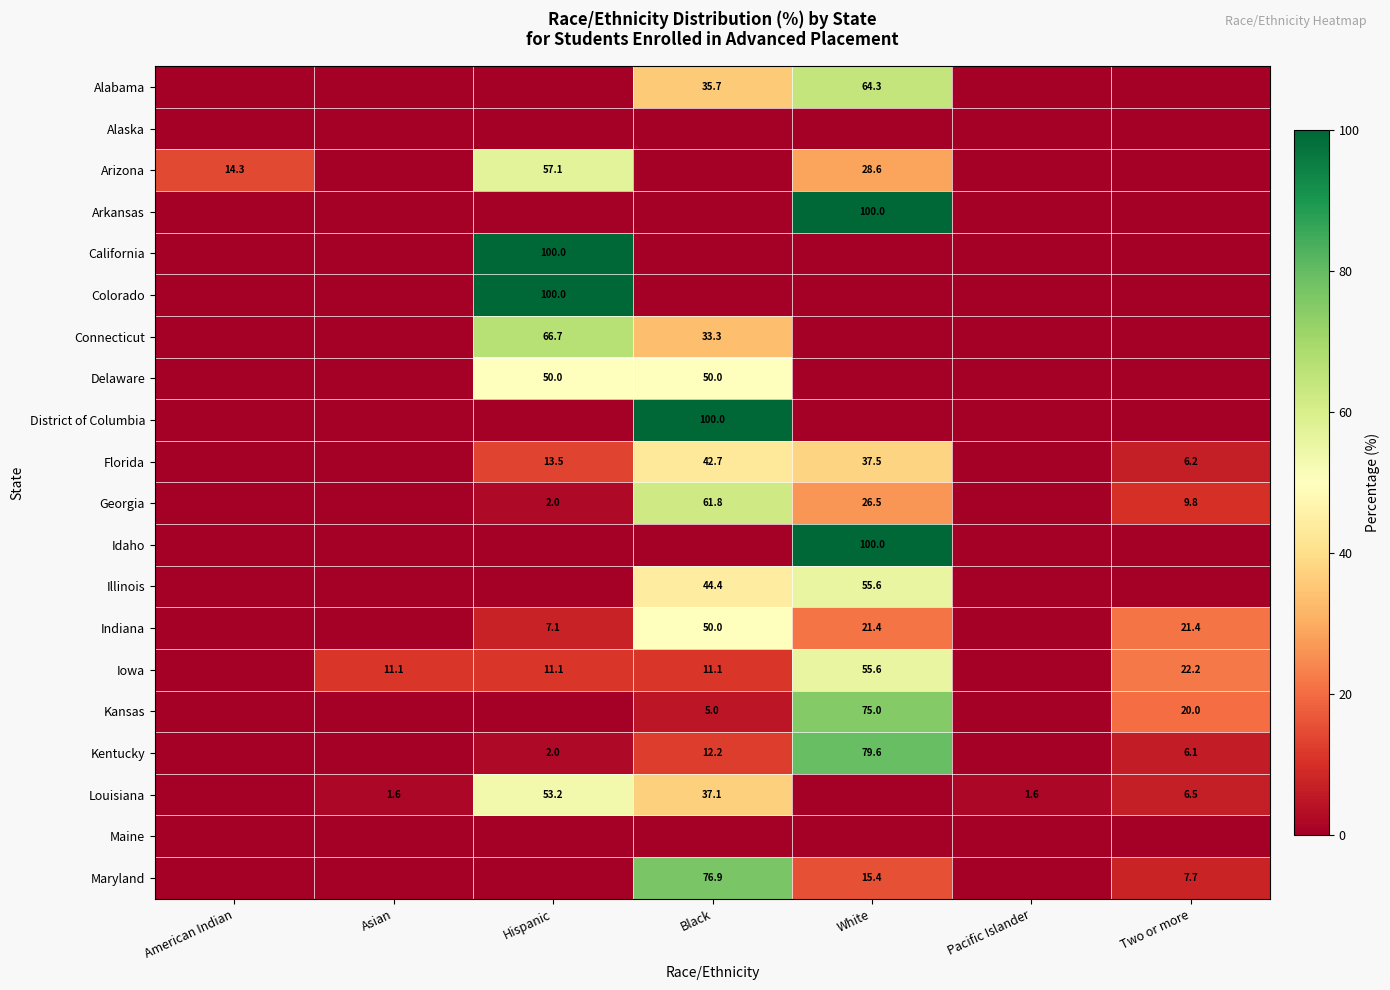

The value of Indiana at Hispanic is 7.1. True or false?

True